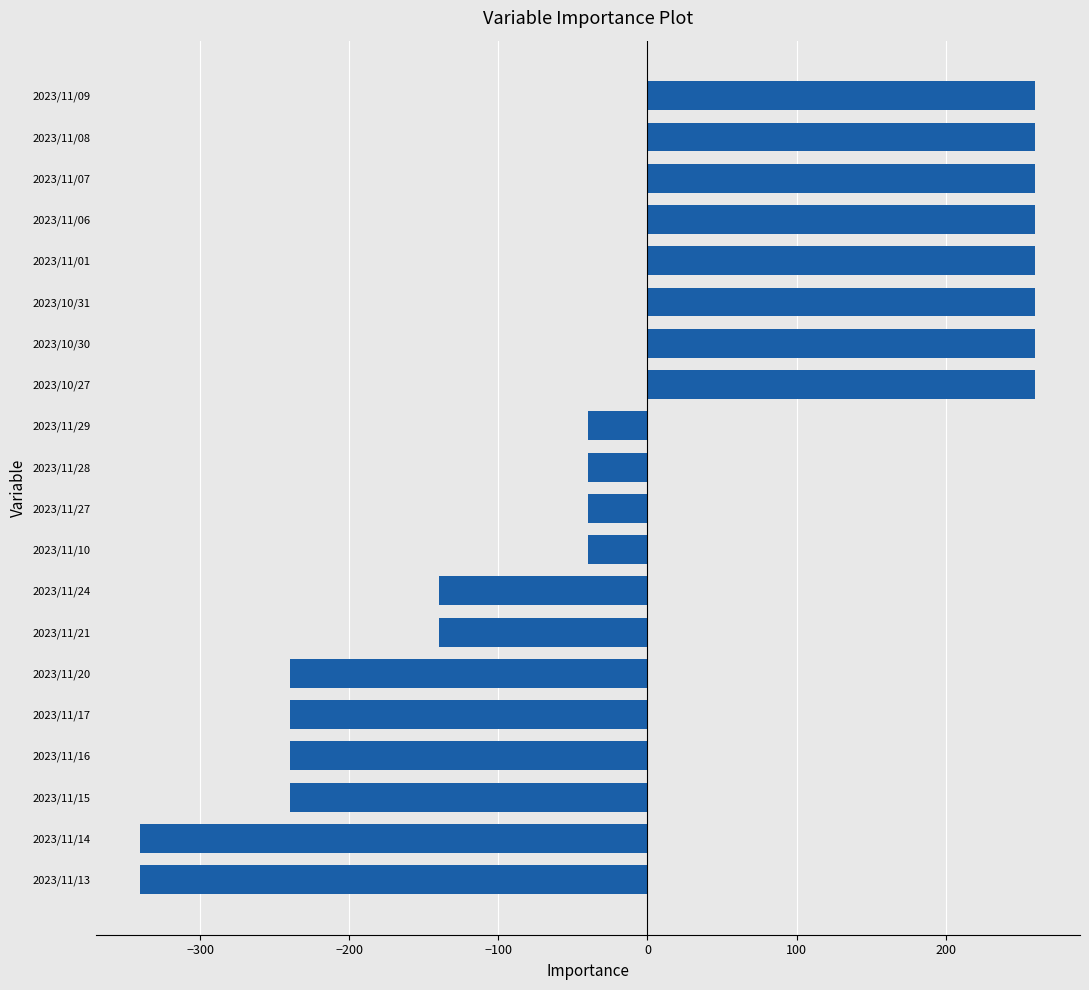

What is the maximum value shown in the chart?

260